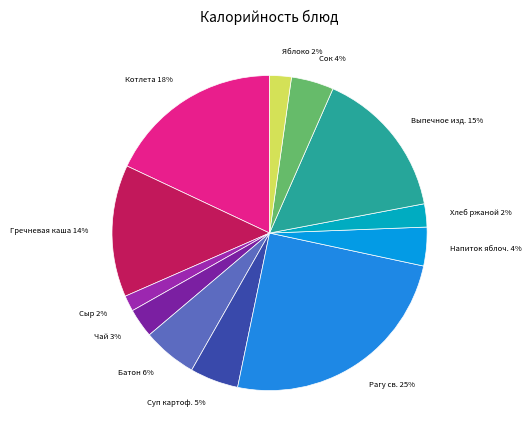

How many segments does this pie chart have?

12